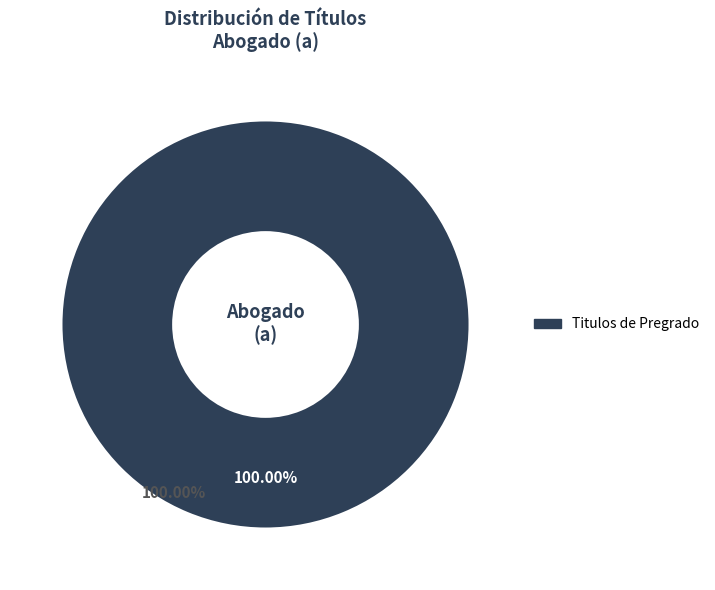

Count the number of slices in the pie.

3